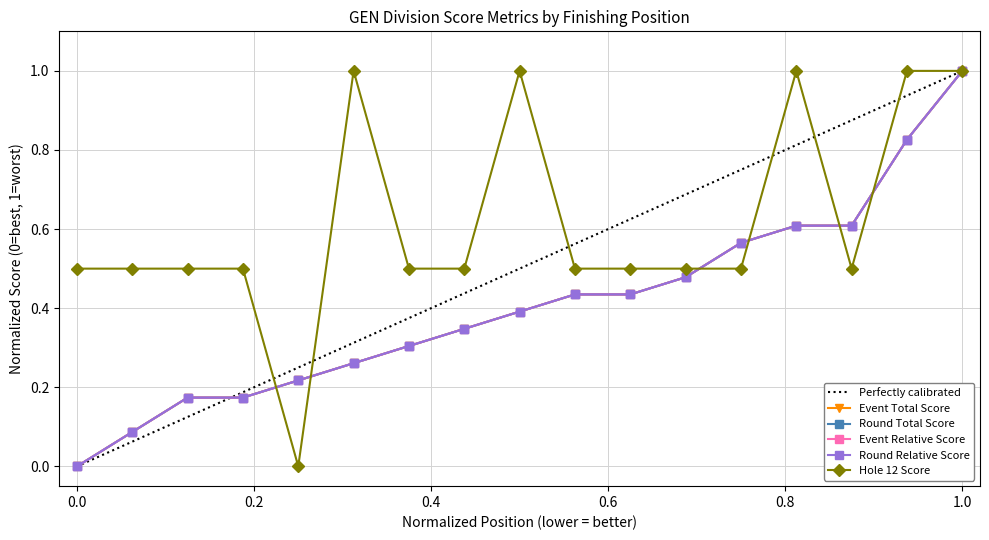

At which category is the sum across all series the highest?

1.0